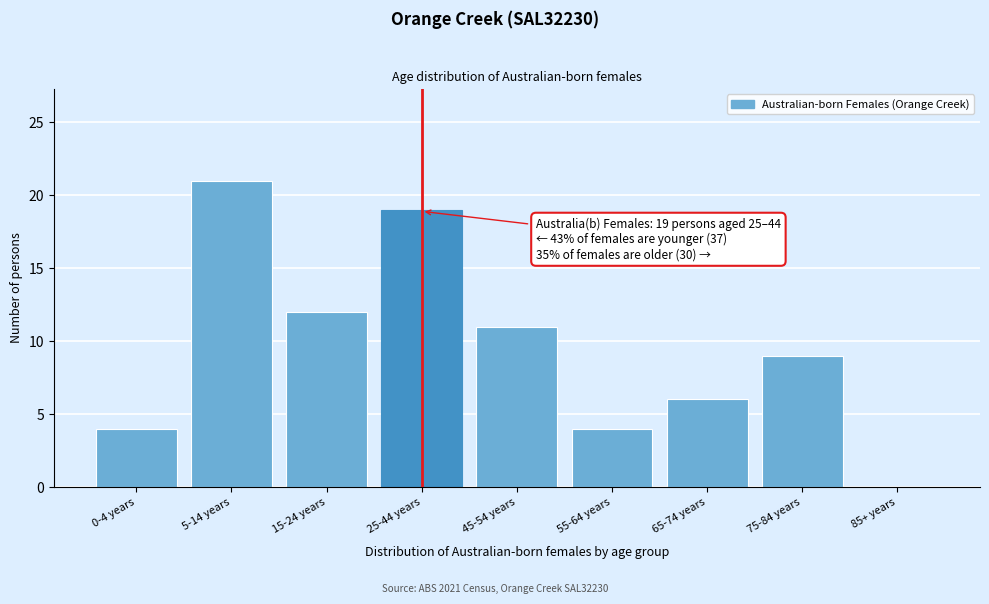

Reading left to right, what are all the values shown in this chart?

0-4 years=4	5-14 years=21	15-24 years=12	25-44 years=19	45-54 years=11	55-64 years=4	65-74 years=6	75-84 years=9	85+ years=0